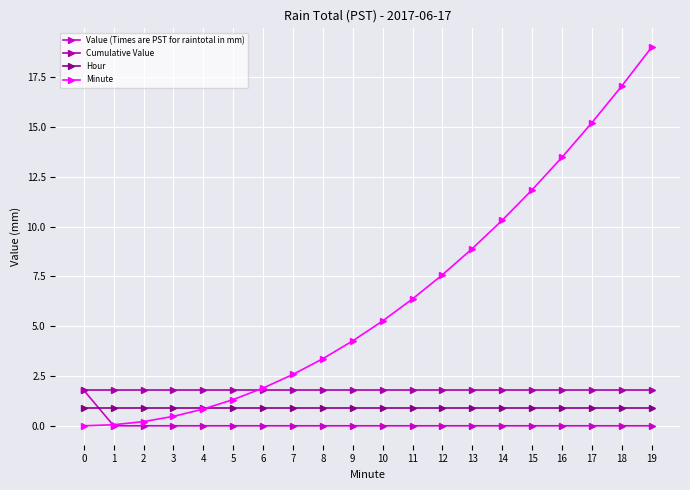

True or false: Value (Times are PST for raintotal in mm) and Hour intersect in this chart.

True